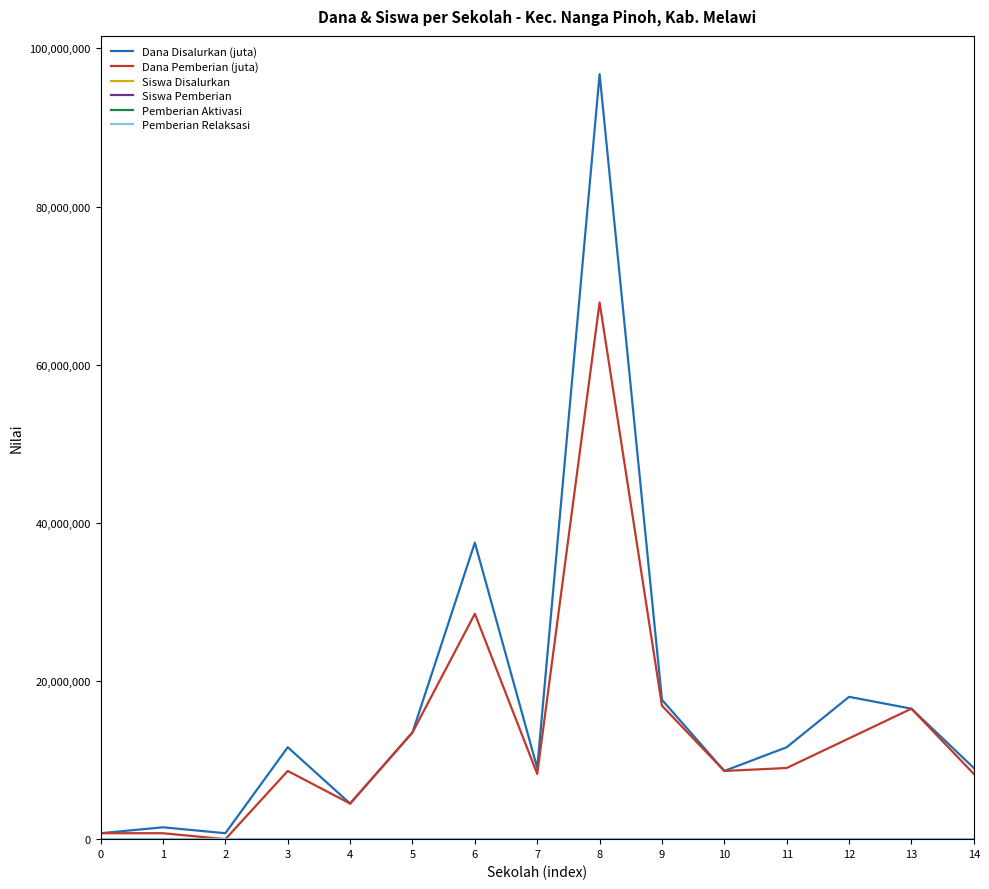

What is the average value of the Dana Disalurkan (juta) series?

17150000